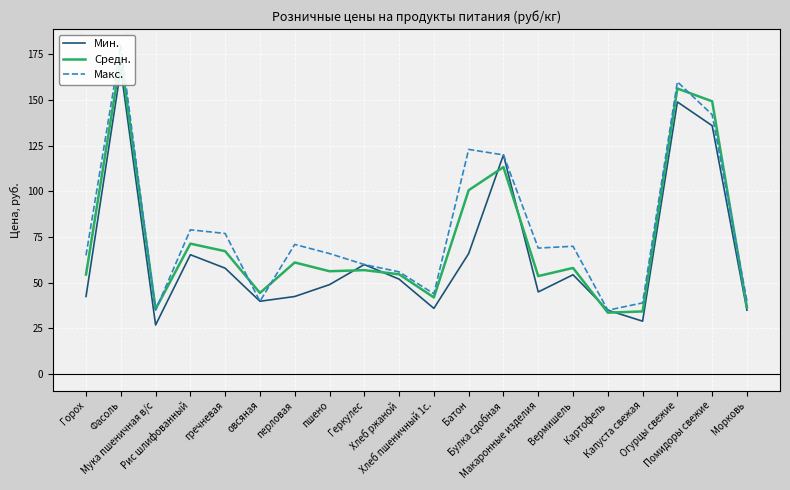

How many interior local valleys does the Макс. series have?

5